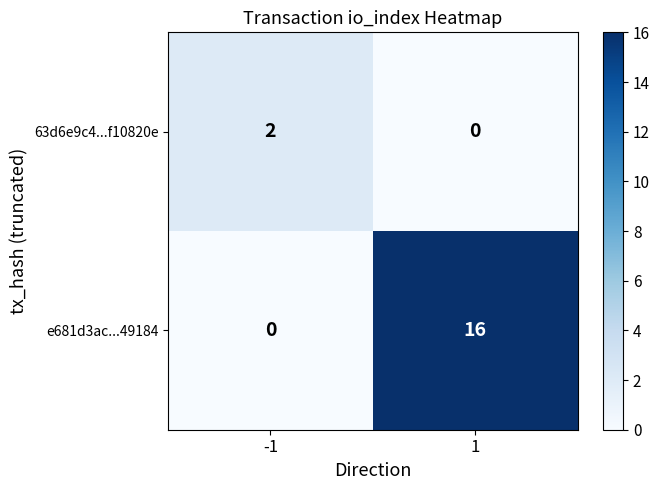

The value of 63d6e9c4...f10820e at -1 is 2. True or false?

True